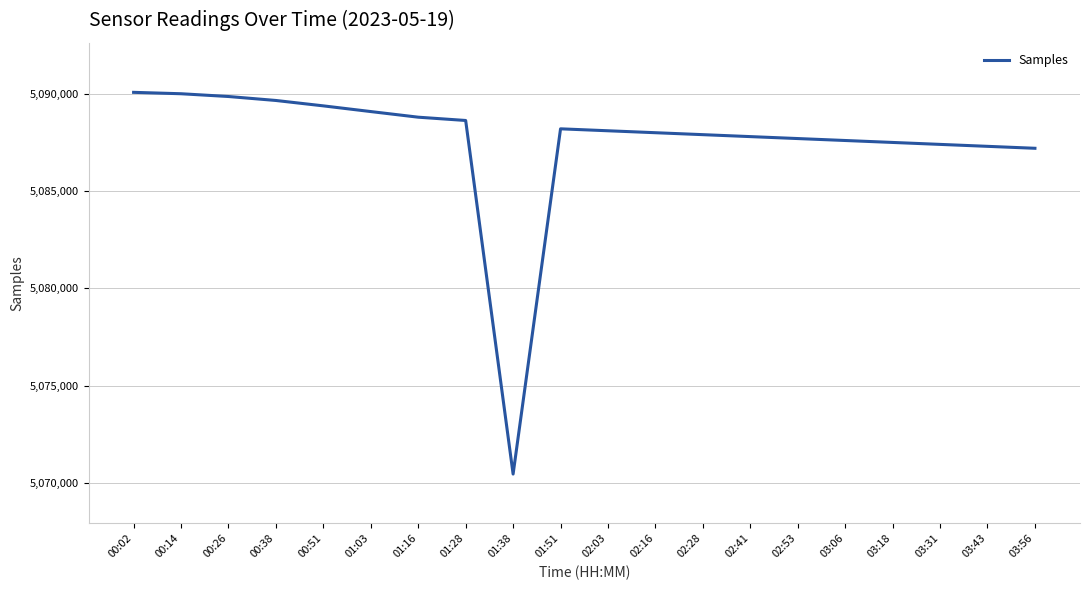

What is the sum of the values at 00:26 and 03:56?

10177061